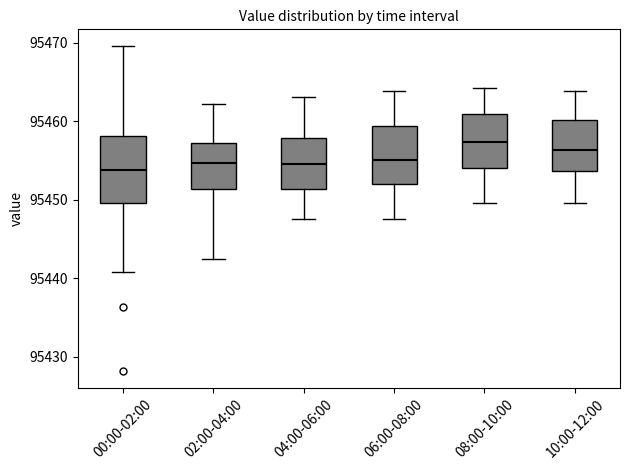

Where does the median line of the box for 00:00-02:00 sit on the y-axis? The values are not printed on the chart, so give them approximately, as read against the axis.

95454